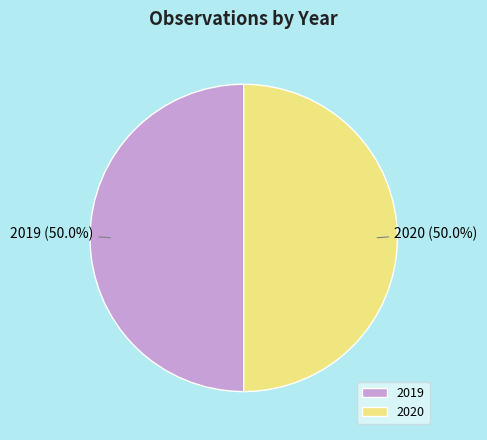

True or false: 2020 accounts for 64% of the total.

False